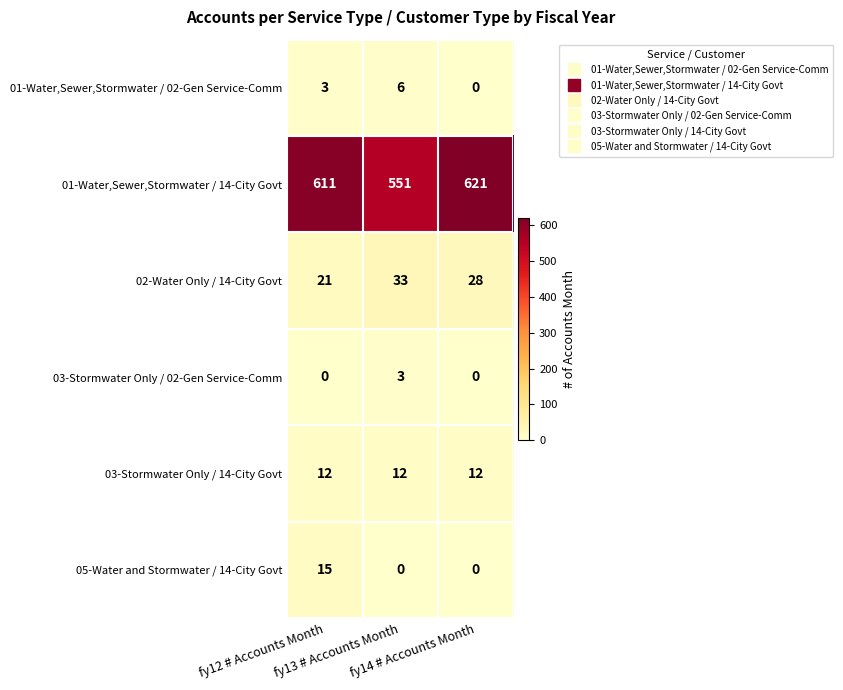

At which category is the sum across all series the highest?

fy12 # Accounts Month